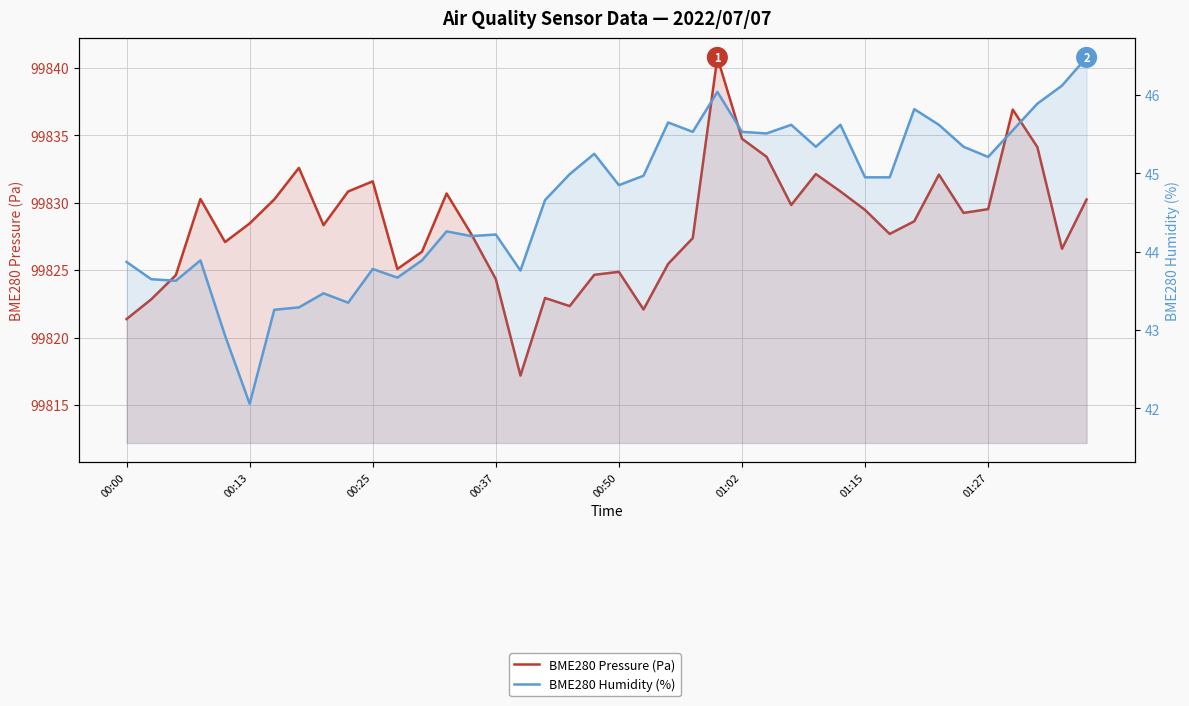

At 28, list the series in order from largest to smallest.

BME280 Pressure (Pa), BME280 Humidity (%)